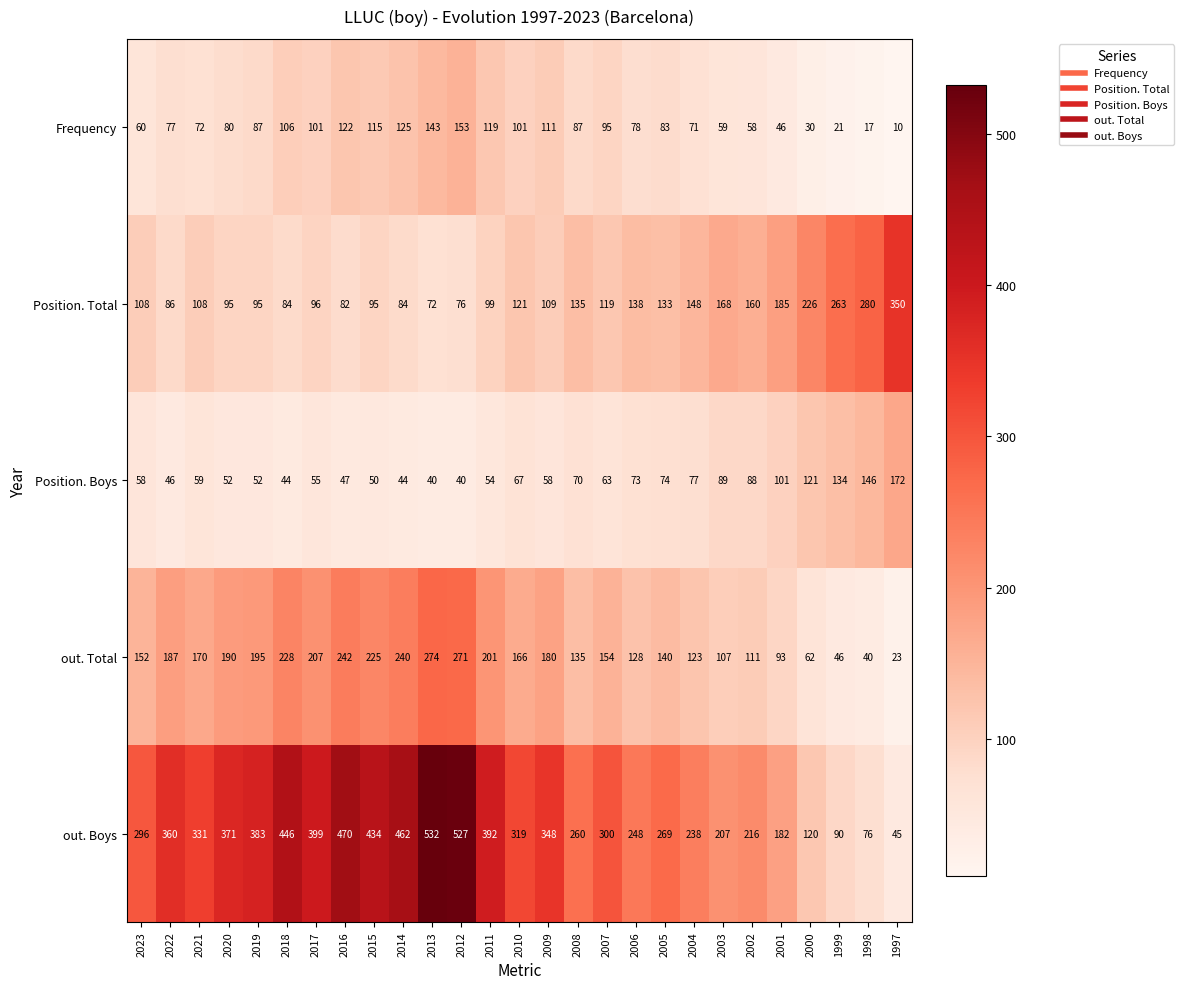

What is the average value of the Frequency series?

82